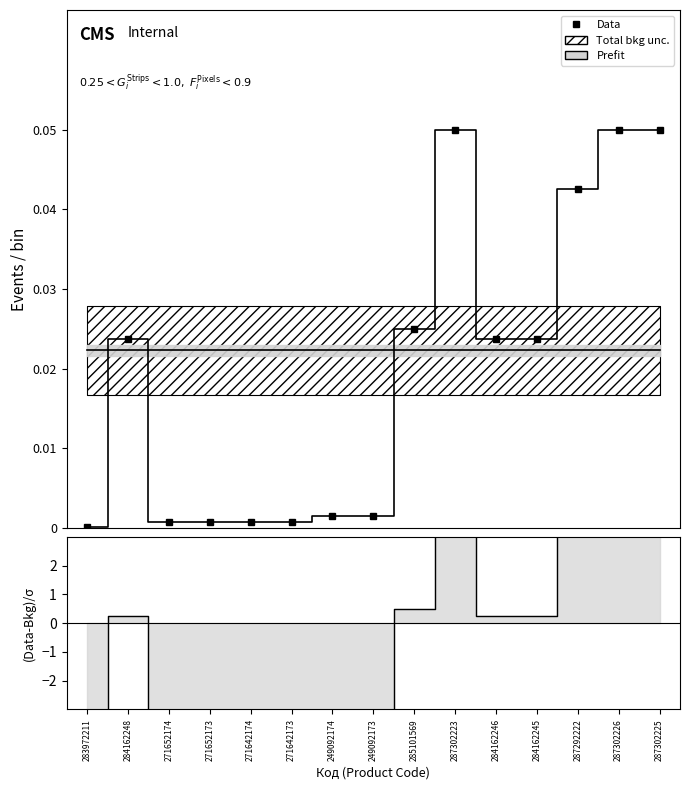

Is the value of Ціна at 287302225 greater than the value of Доп. ціна at 271652173?

Yes